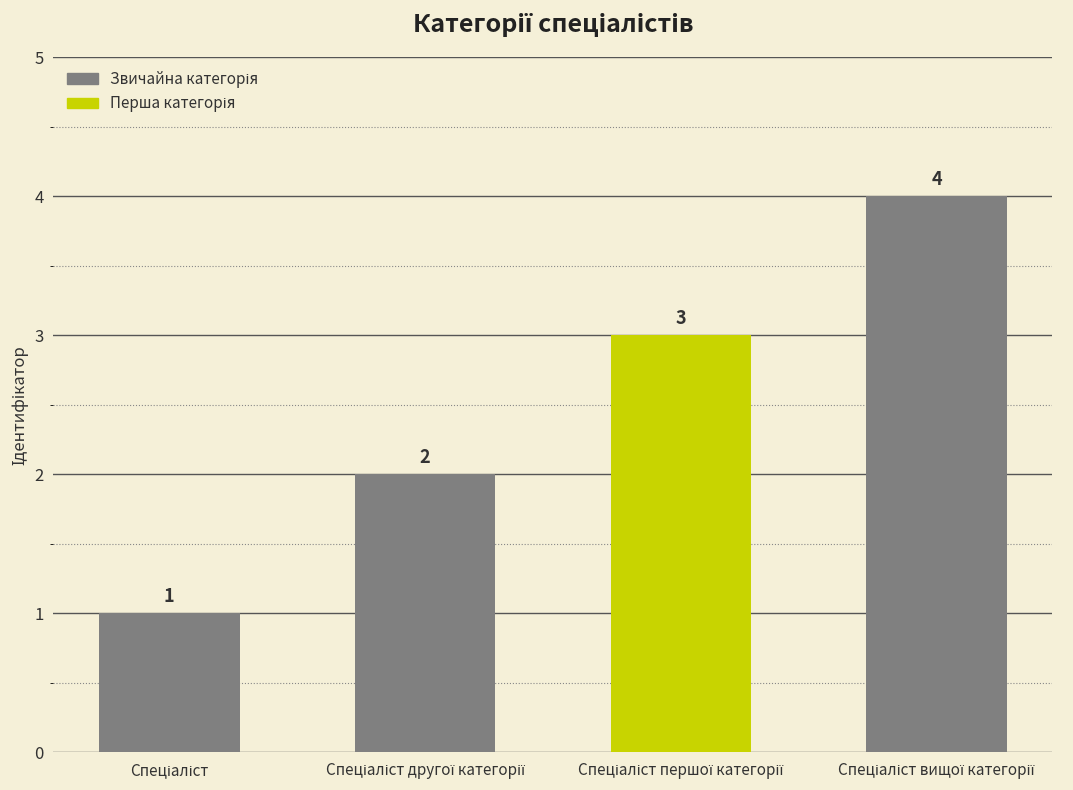

How many values are between 2 and 4?

3